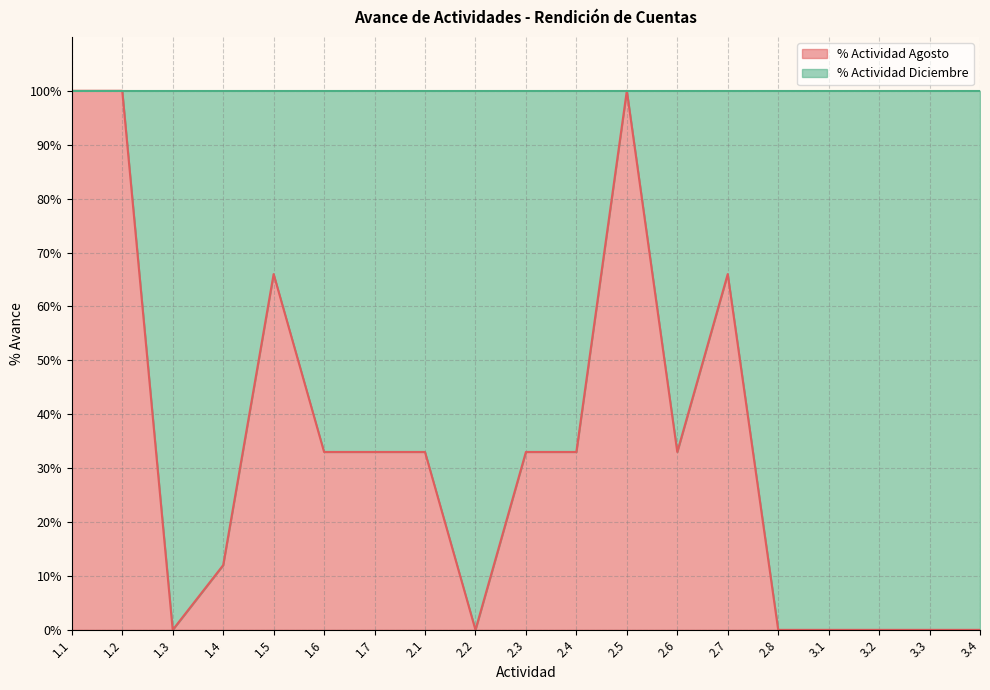

True or false: the data has more than 2 interior local peaks.

True